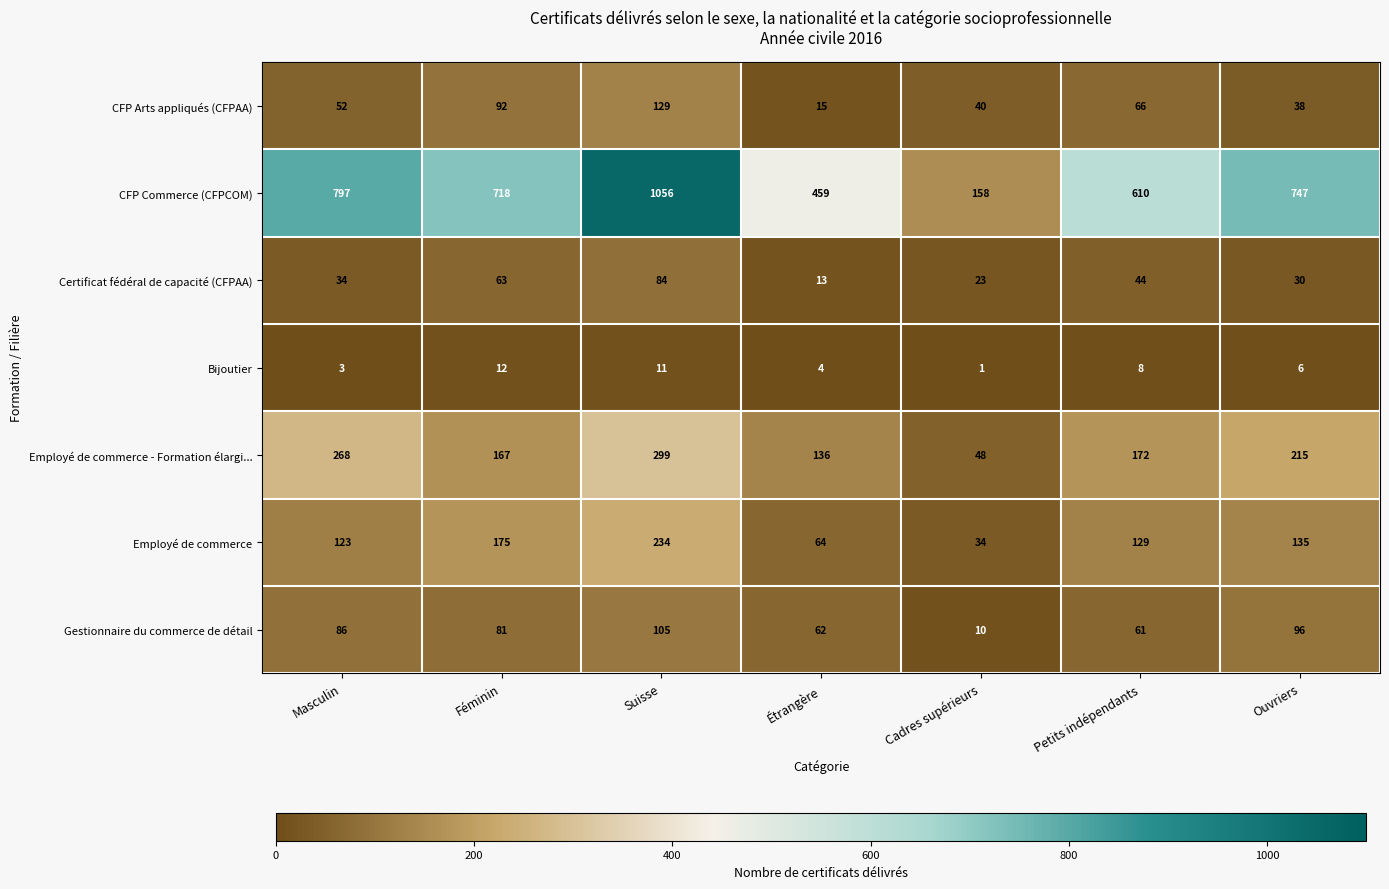

What is the difference between the Employé de commerce - Formation élargi... values at Cadres supérieurs and Petits indépendants?

124